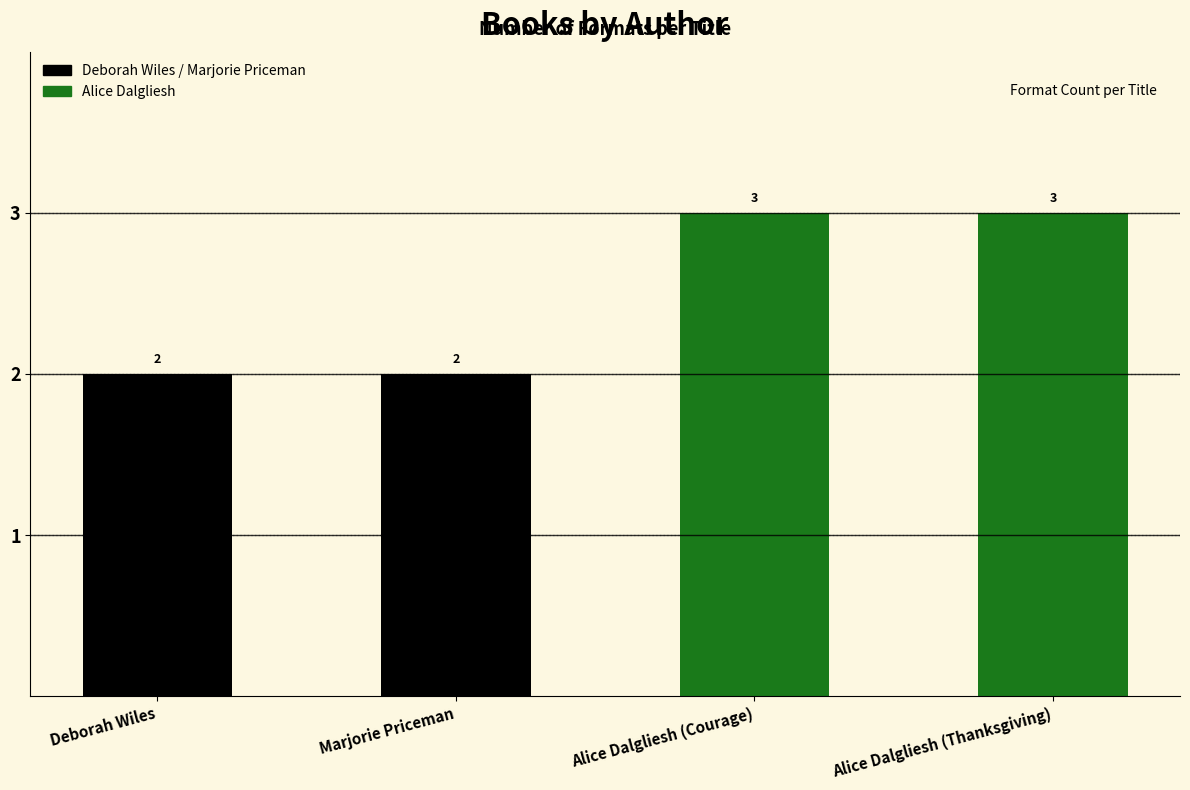

What is the value of the 2nd bar from the left?

2